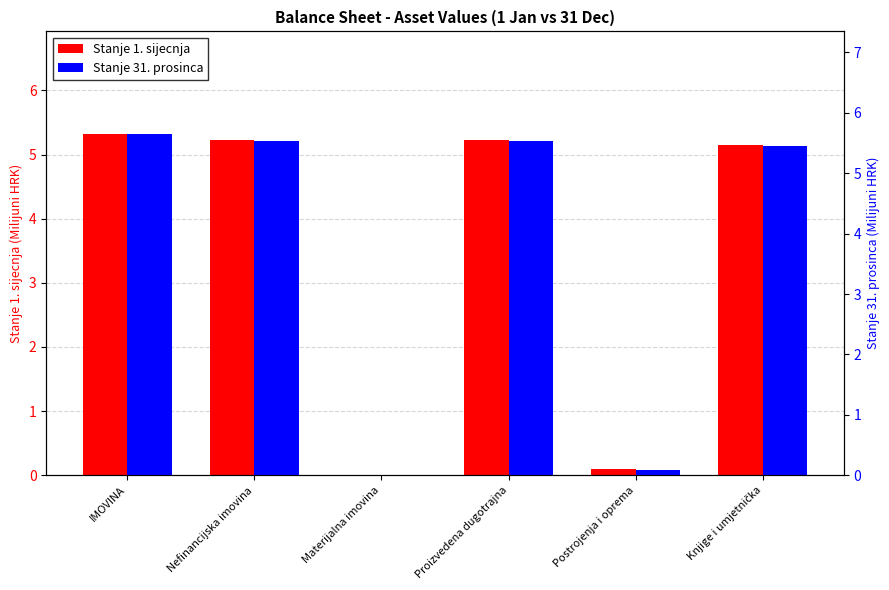

What is the label of the 5th bar from the left?

Postrojenja i oprema